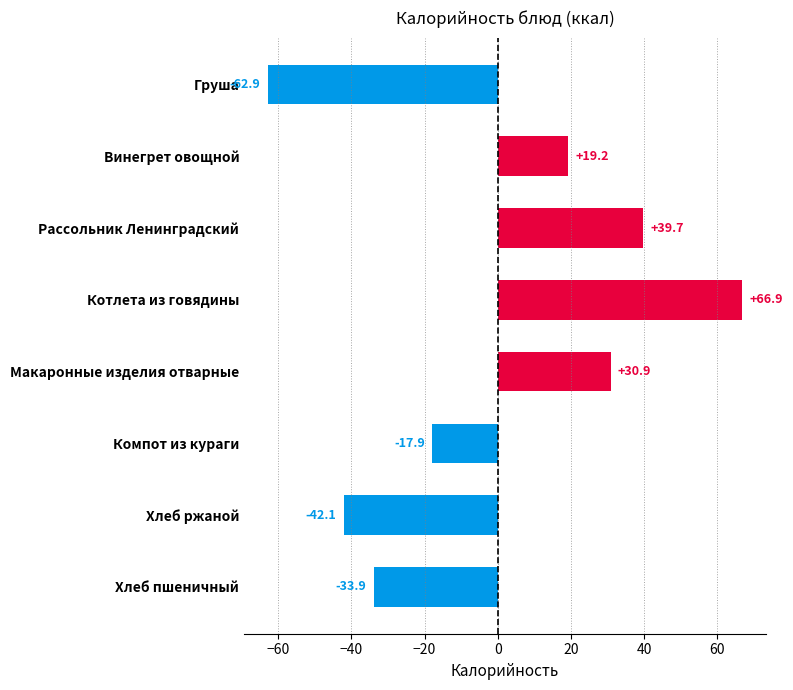

List the labels in order of value, largest first.

Котлета из говядины, Рассольник Ленинградский, Макаронные изделия отварные, Винегрет овощной, Компот из кураги, Хлеб пшеничный, Хлеб ржаной, Груша